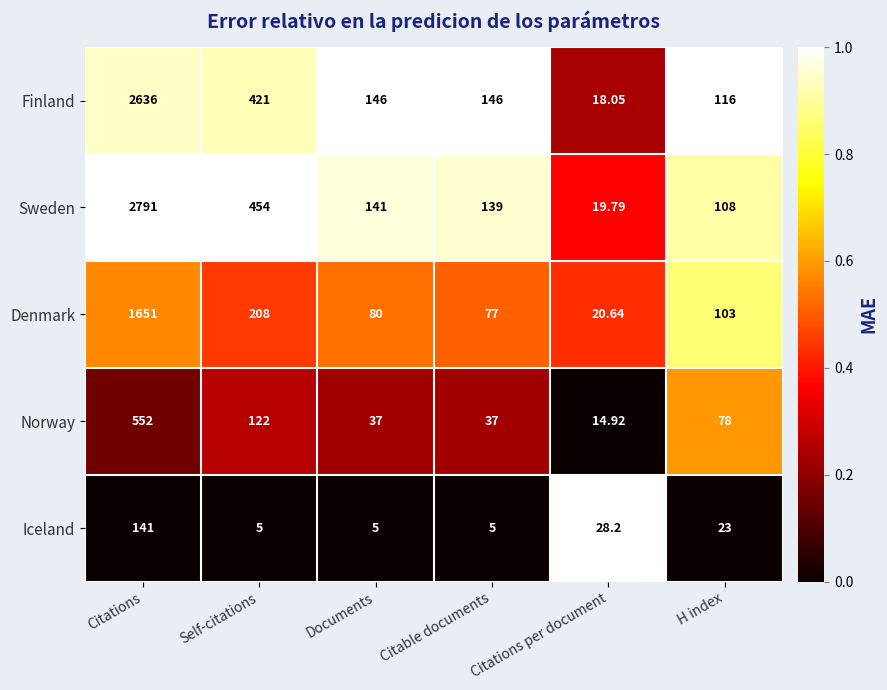

Which series has the widest spread of values?

Sweden